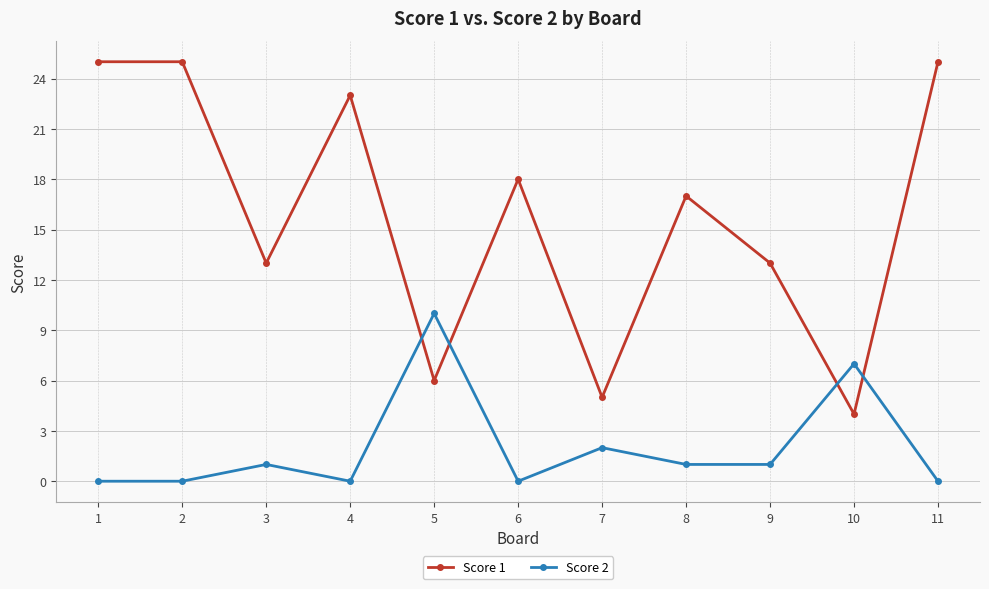

Which series has the largest total across all categories?

Score 1